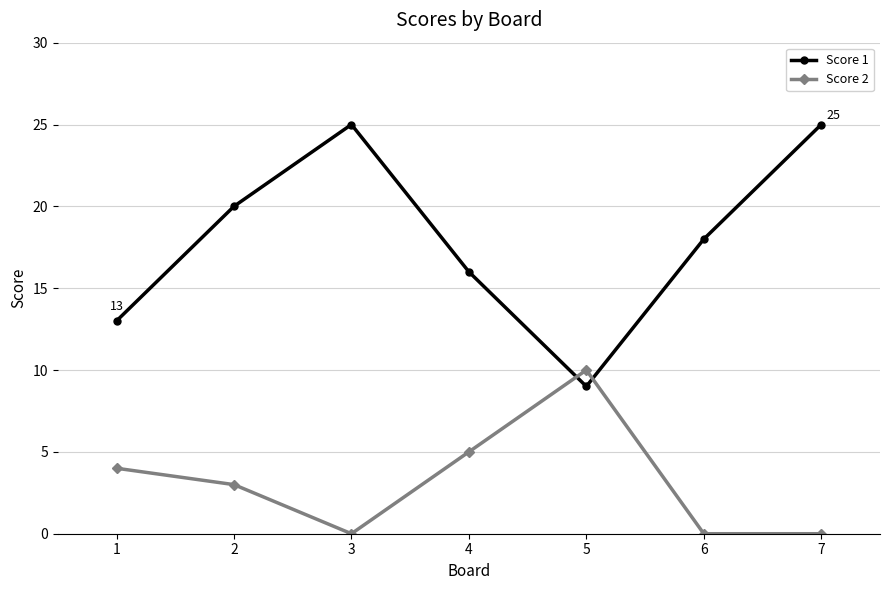

What value does the Score 2 series have at 5, to the nearest 10?

10